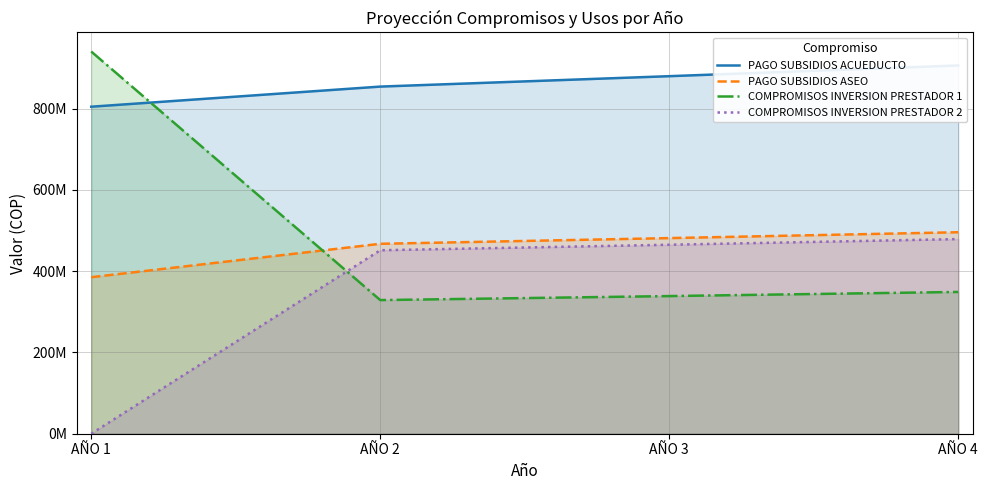

Which series has the widest spread of values?

COMPROMISOS INVERSION PRESTADOR 1